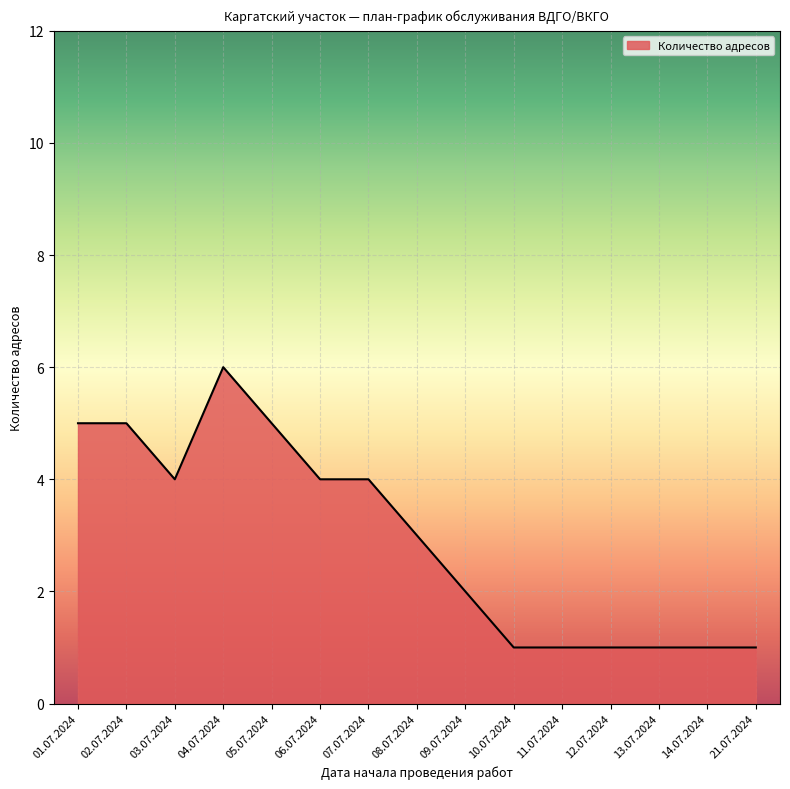

Reading left to right, list all the values displayed in this chart.

5	5	4	6	5	4	4	3	2	1	1	1	1	1	1